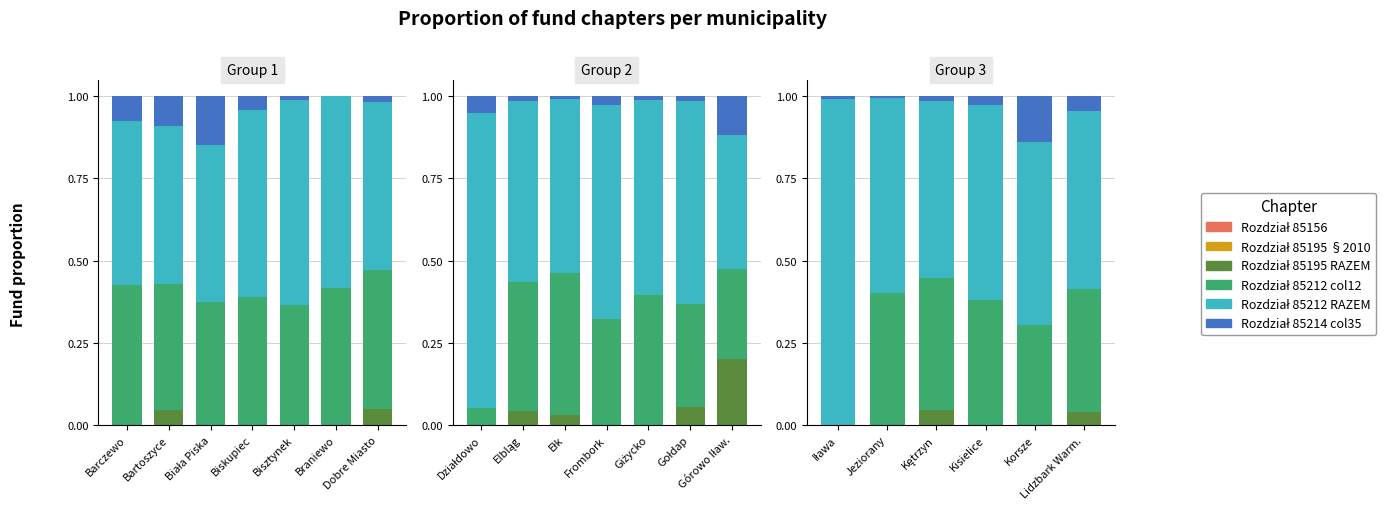

Which series has the largest total across all categories?

Rozdział 85212 RAZEM